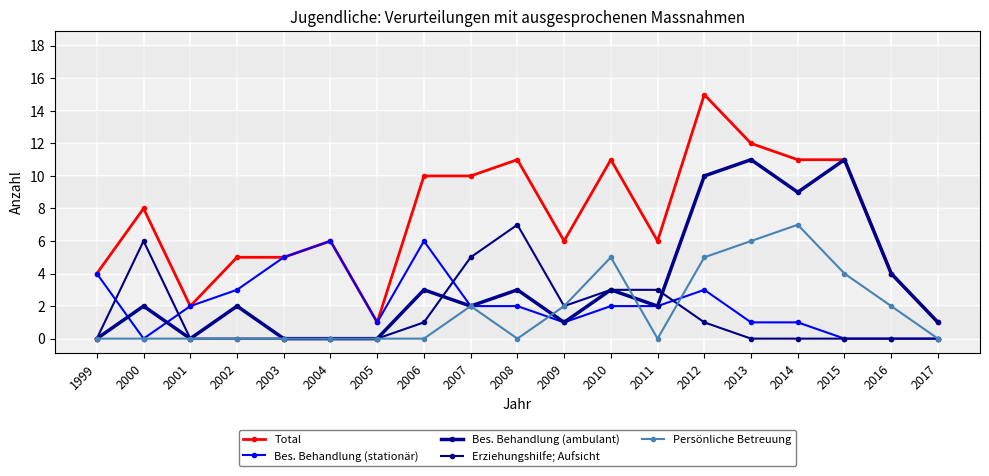

Does the chart display data point markers on the line(s)?

Yes